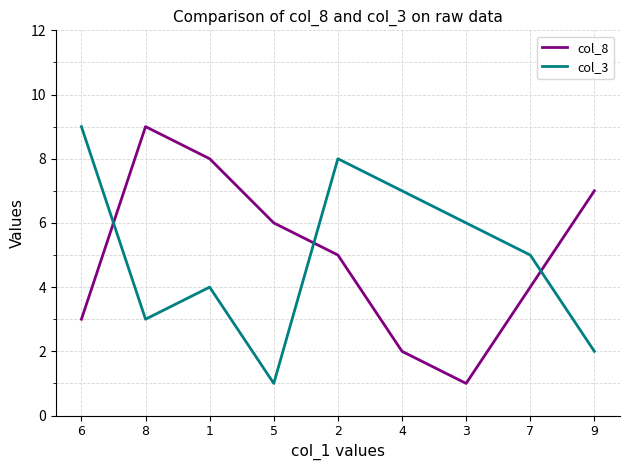

Reading left to right, transcribe all the data shown in this chart.

col_8: 6=3	8=9	1=8	5=6	2=5	4=2	3=1	7=4	9=7
col_3: 6=9	8=3	1=4	5=1	2=8	4=7	3=6	7=5	9=2